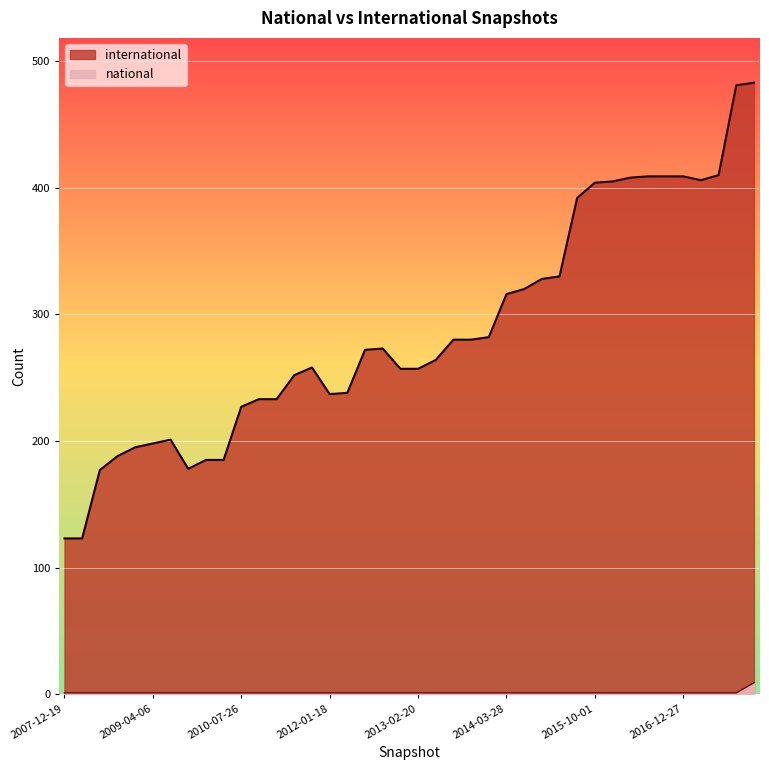

List the series in order of their overall mean, lowest first.

national, international